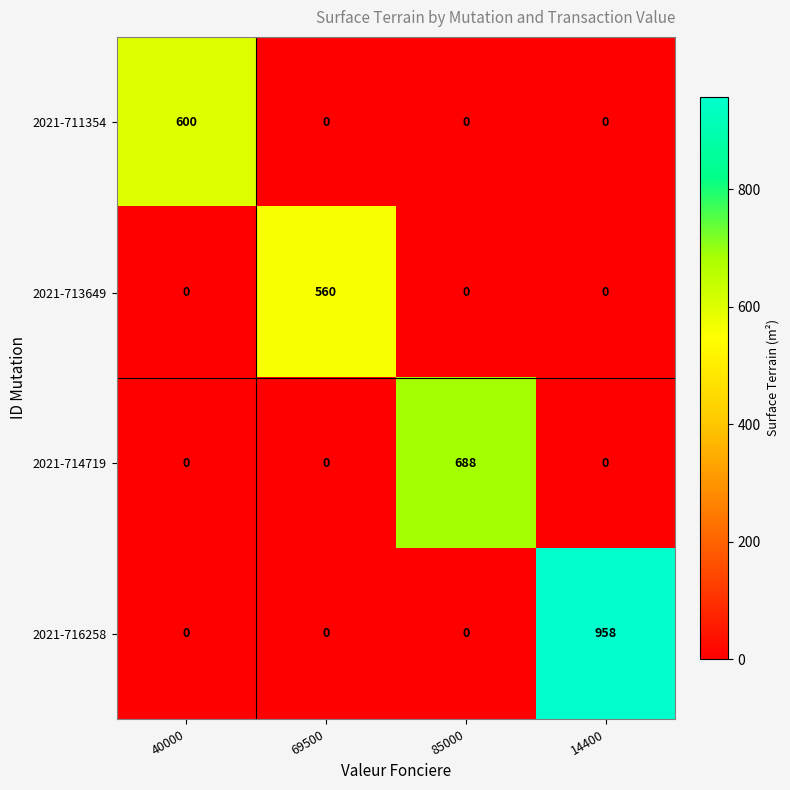

Which series has the widest spread of values?

2021-716258